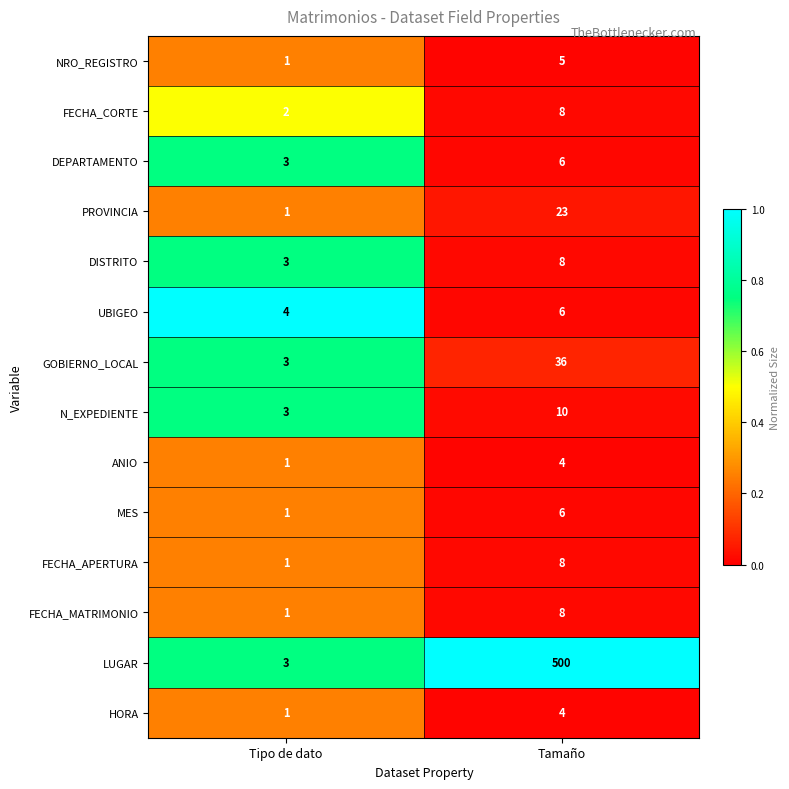

Where is DISTRITO nearest to the value 5?

Tipo de dato